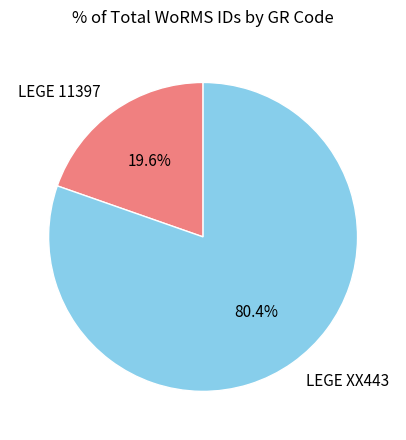

What is the majority slice?

LEGE XX443